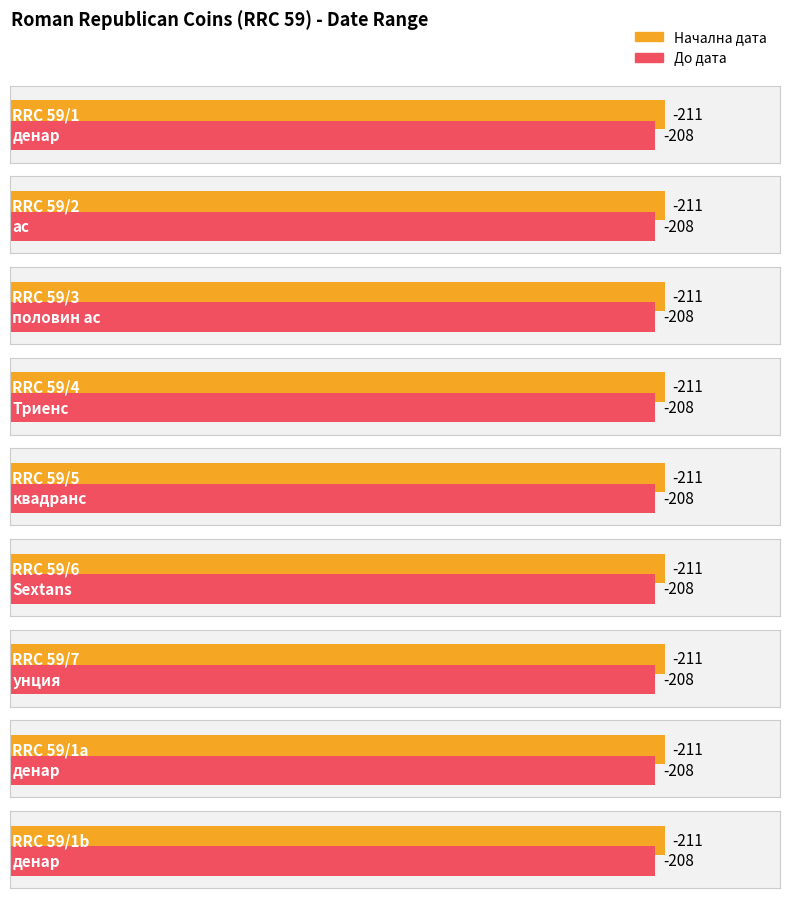

What is the sum of the Начална дата values at RRC 59/7 and RRC 59/1a?

-422